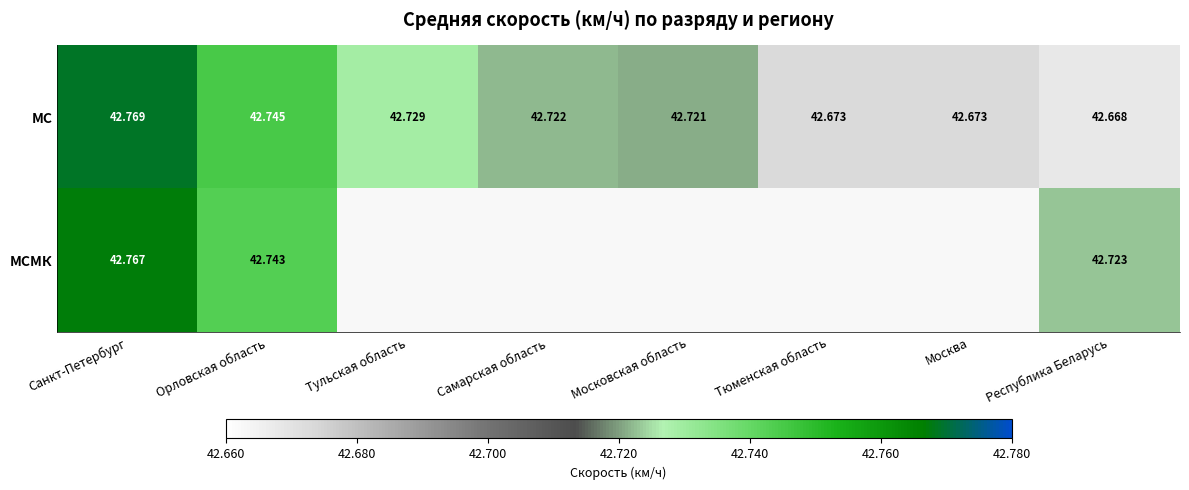

At which category is the sum across all series the highest?

Санкт-Петербург